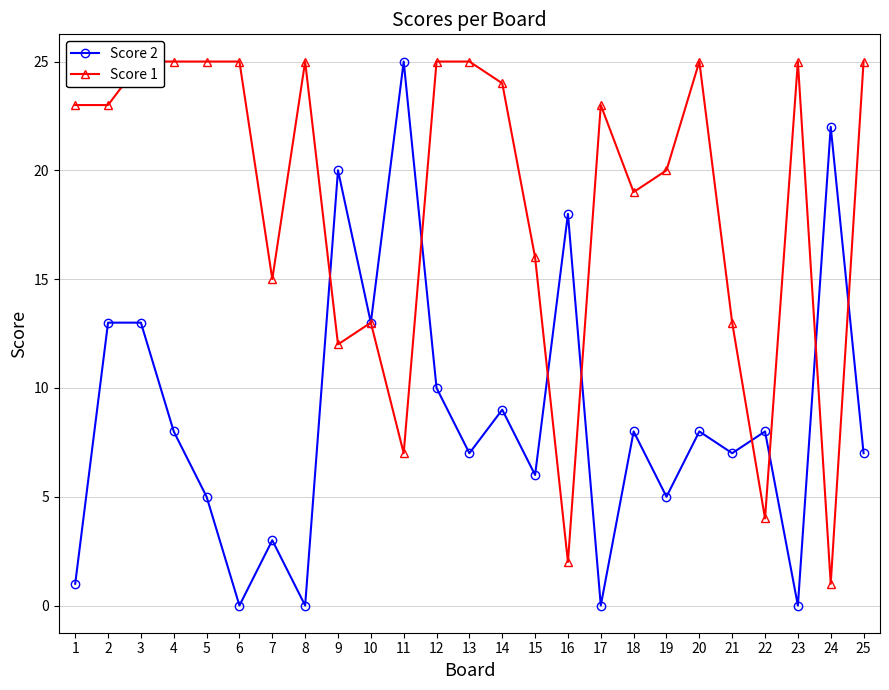

What is the highest value of the Score 2 series?

25